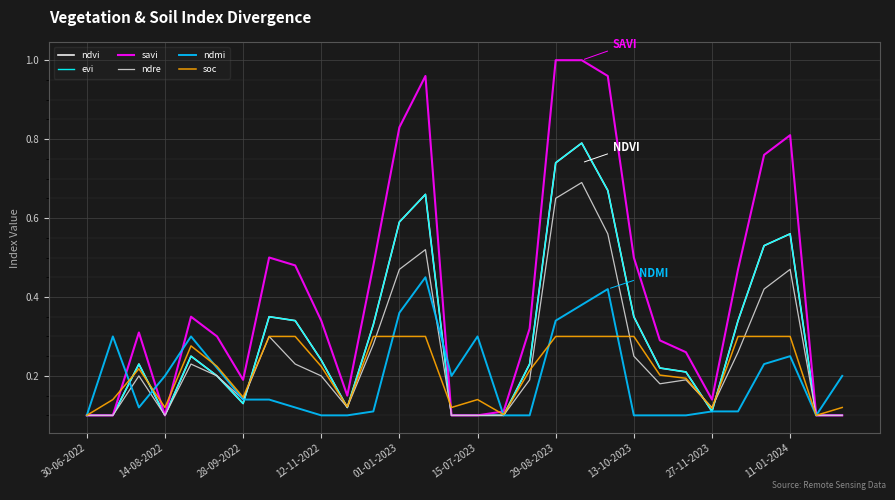

List the series in order of their peak value, highest first.

savi, ndvi, evi, ndre, ndmi, soc